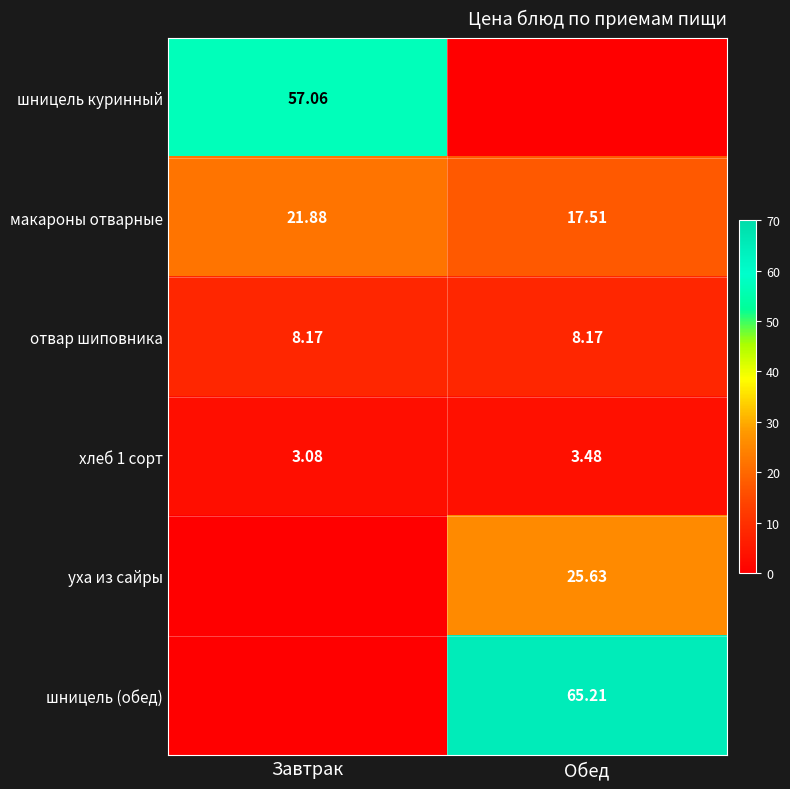

List the labels in order of макароны отварные value, smallest first.

Обед, Завтрак